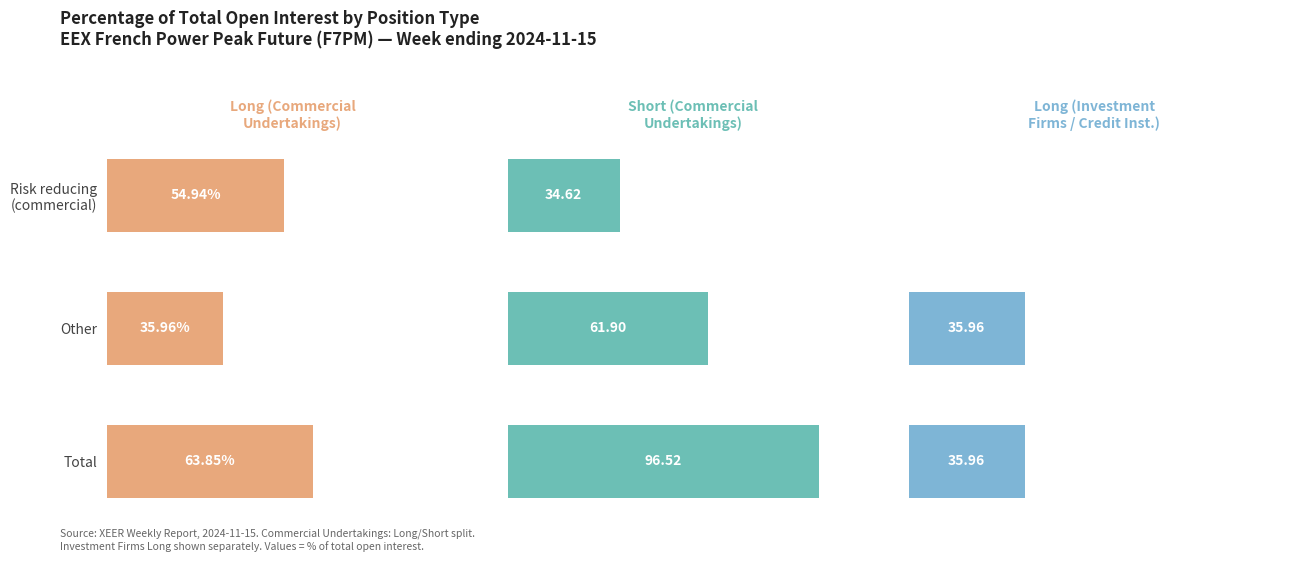

Rank the categories by Long (Commercial
Undertakings) value from lowest to highest.

Other, Risk reducing (commercial), Total